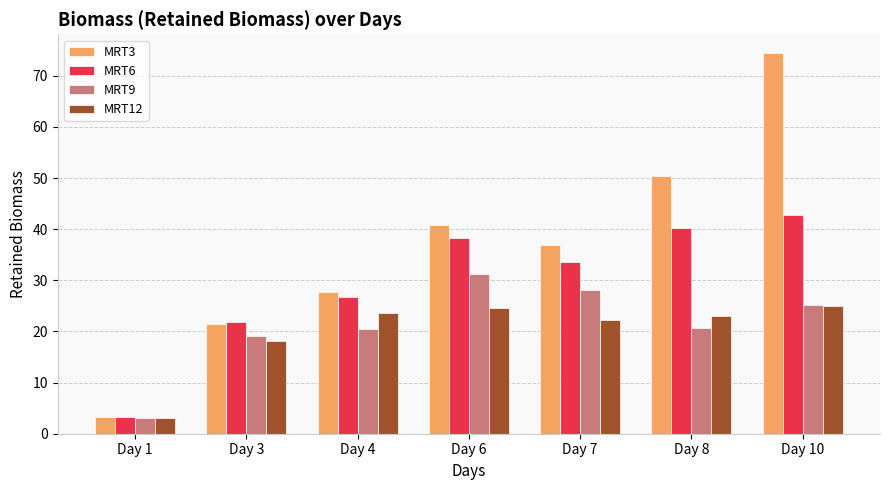

What is the value of the MRT3 bar at the 4th from the left?

40.7